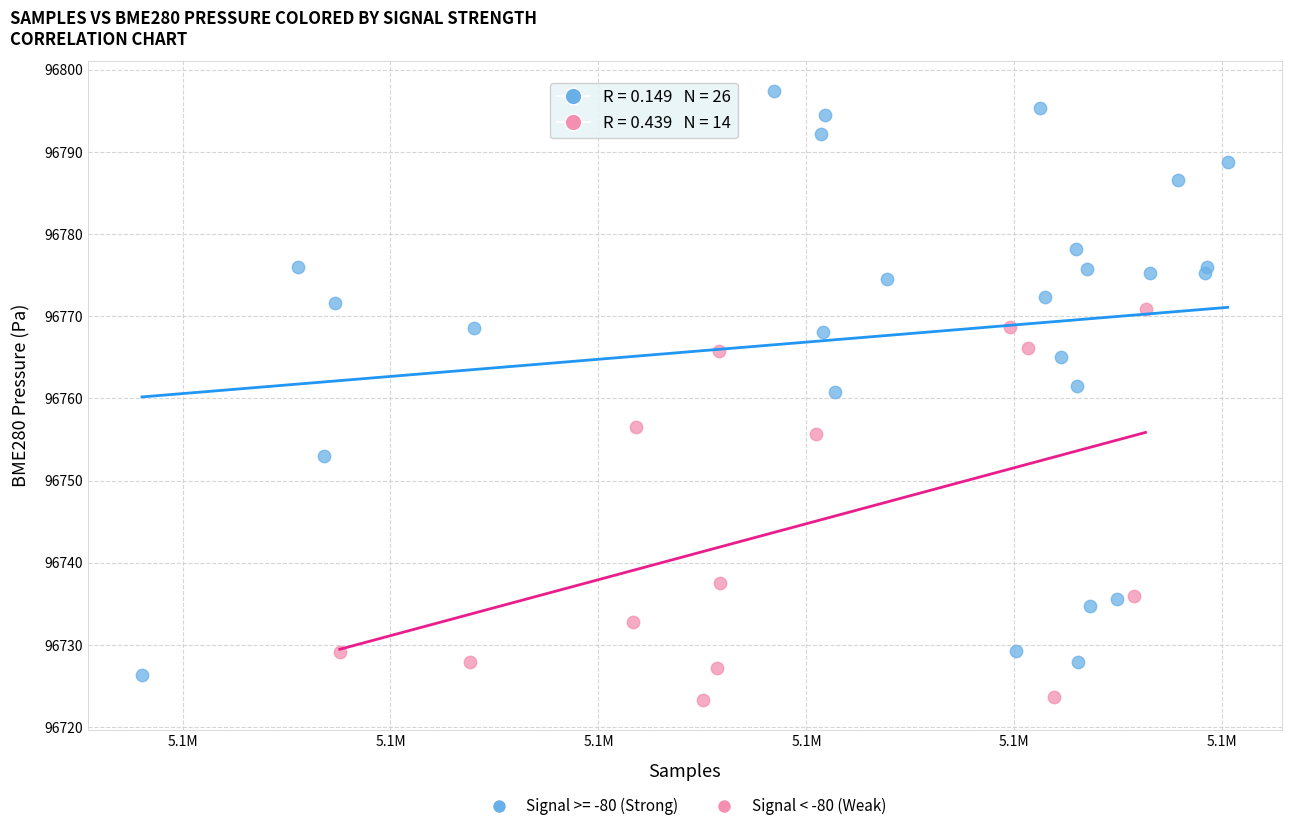

Which series has the widest spread of Y values?

Signal >= -80 (Strong)